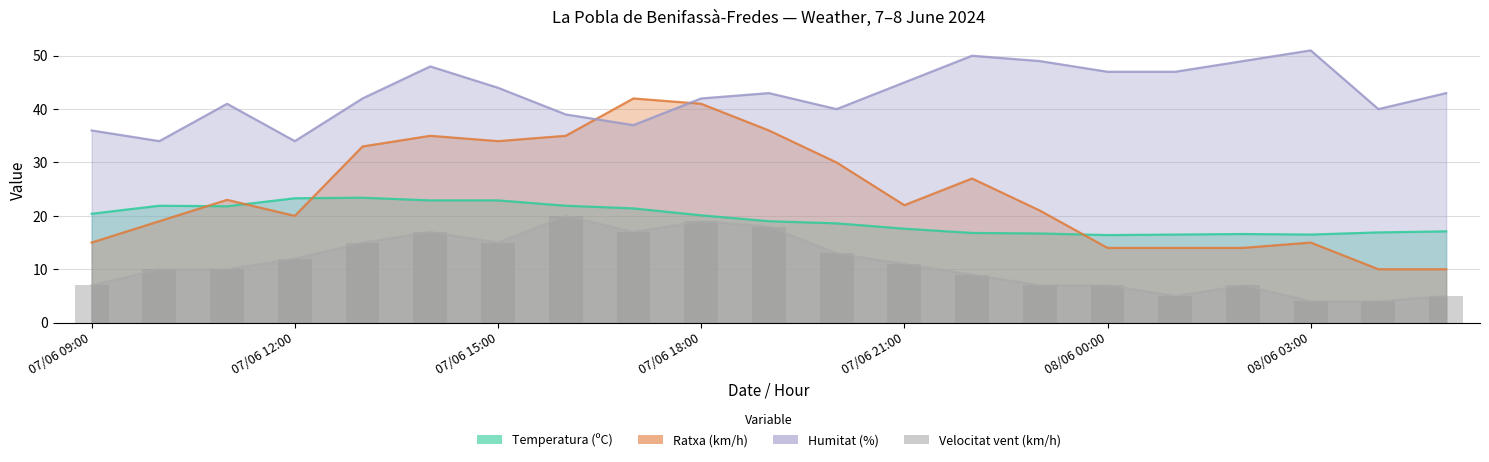

Between 07/06 21:00 and 07/06 12:00, which is larger?

07/06 12:00